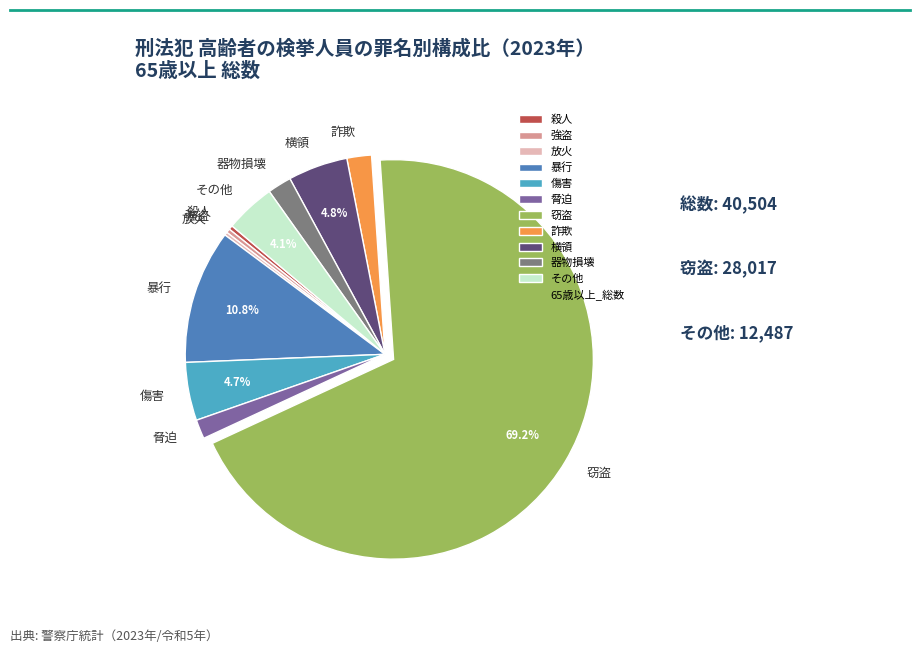

True or false: 横領 accounts for 5% of the total.

True